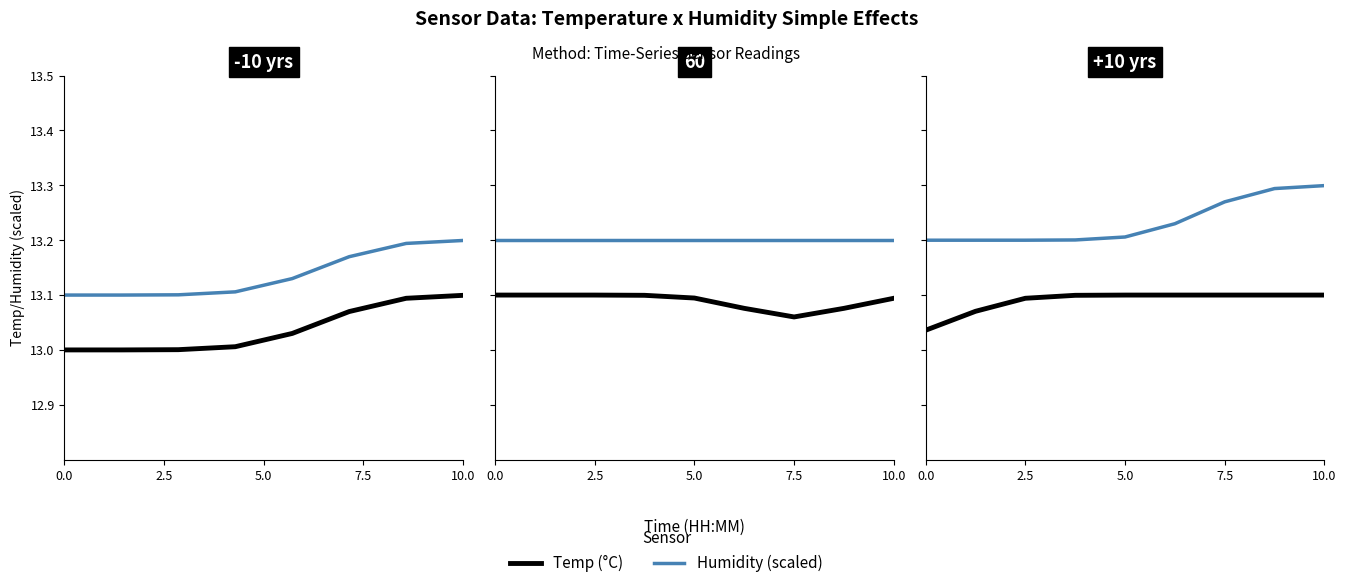

What is the value of the Temp (°C) point at the 4th from the left?

13.1